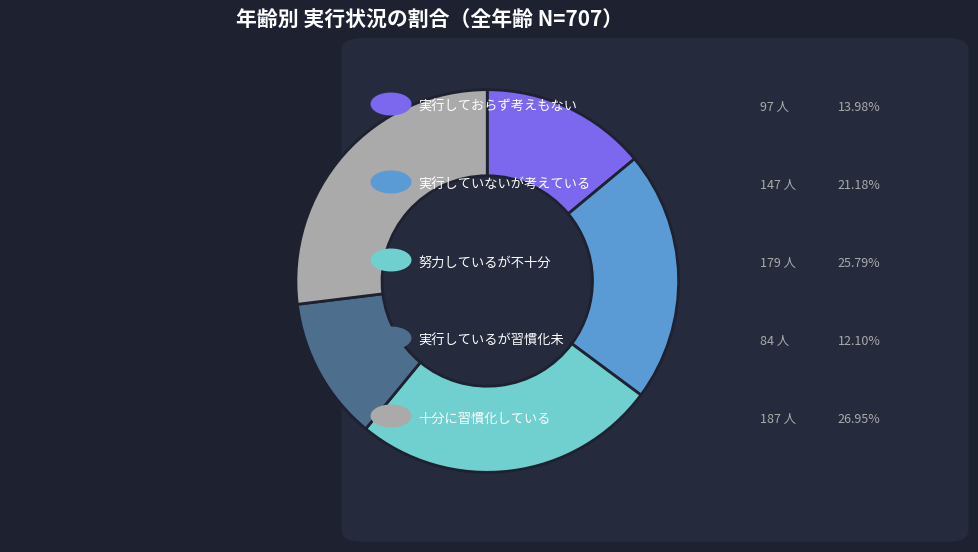

Is there a majority slice in this chart?

No